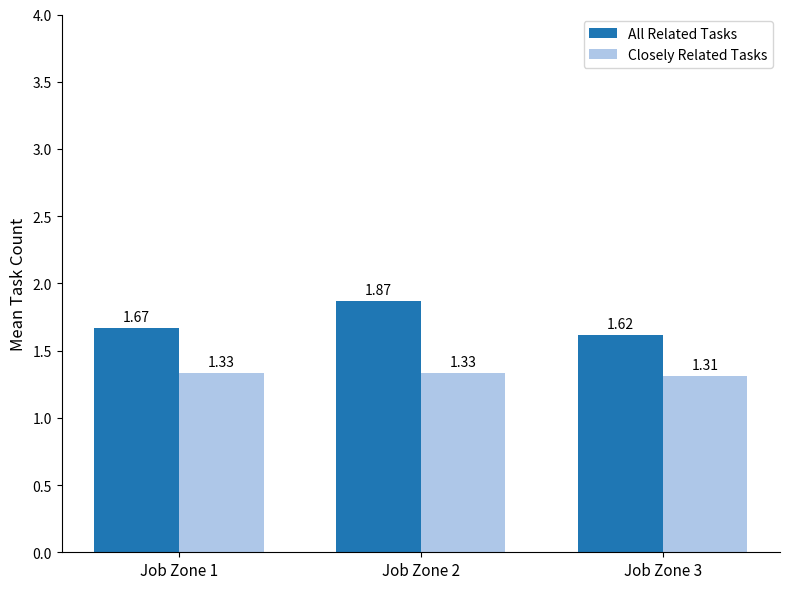

Between Job Zone 1 and Job Zone 2, which series saw the biggest shift?

All Related Tasks